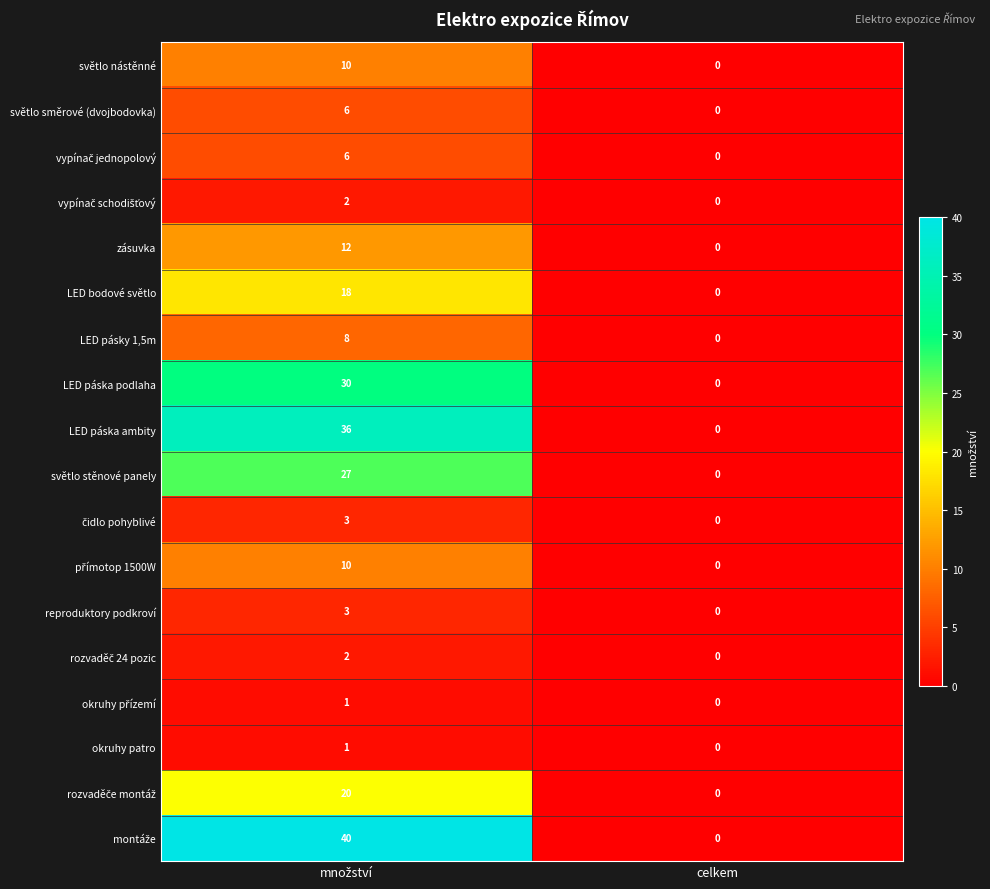

The value of reproduktory podkroví at celkem is 0. True or false?

True